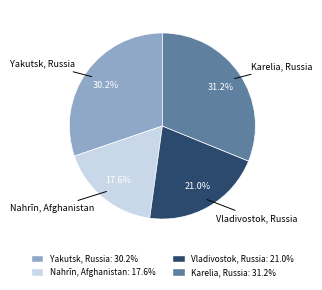

Is there any slice that represents more than half of the pie?

No